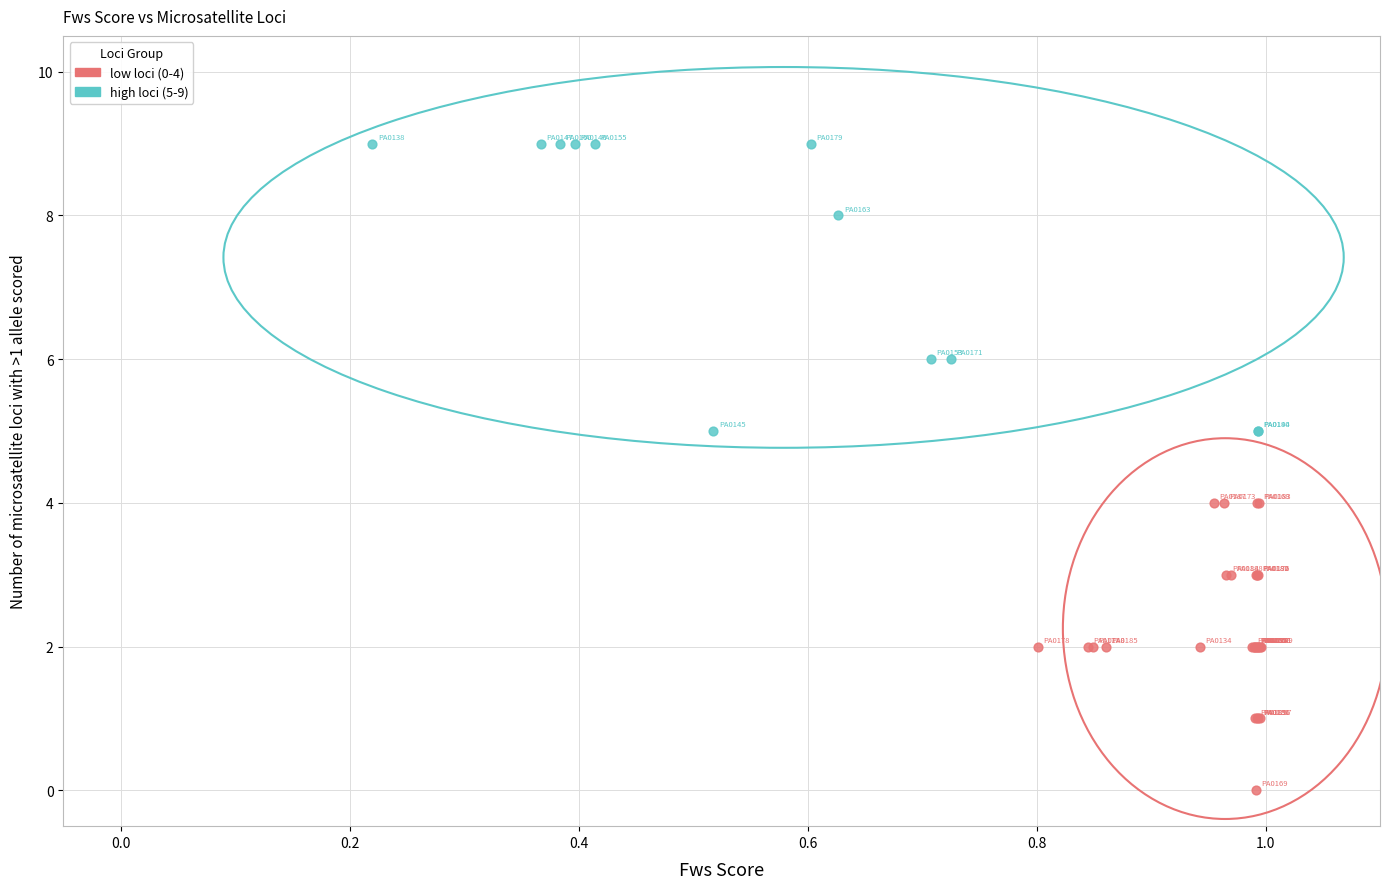

Which series contains the highest Y value?

high loci (5-9)